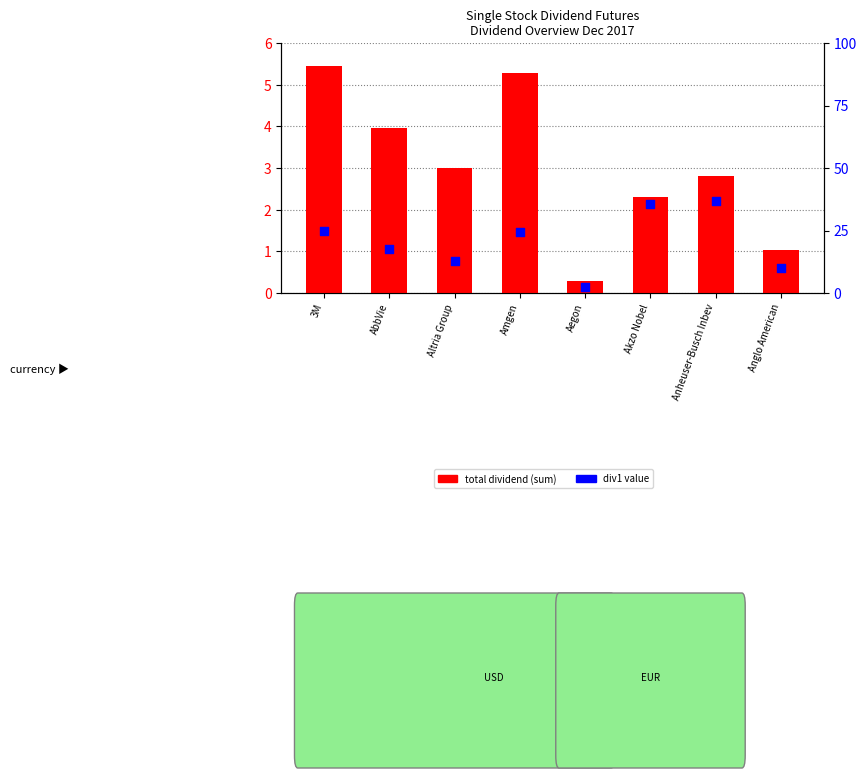

Which series has the largest Y range (max minus min)?

div1 (percentile)